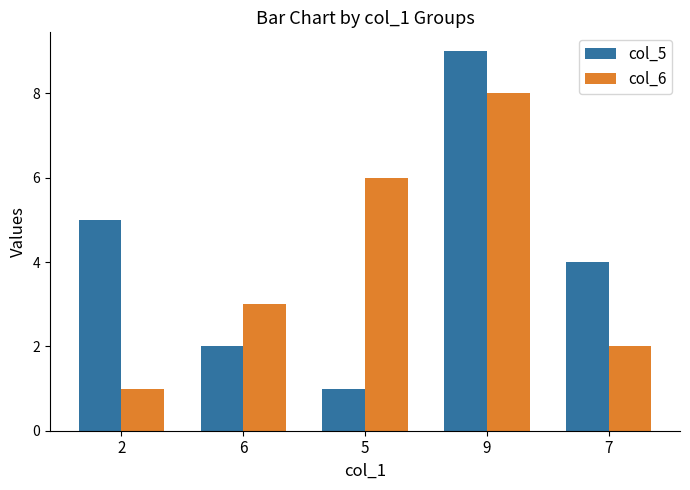

The col_6 series shows 2 at 7. True or false?

True